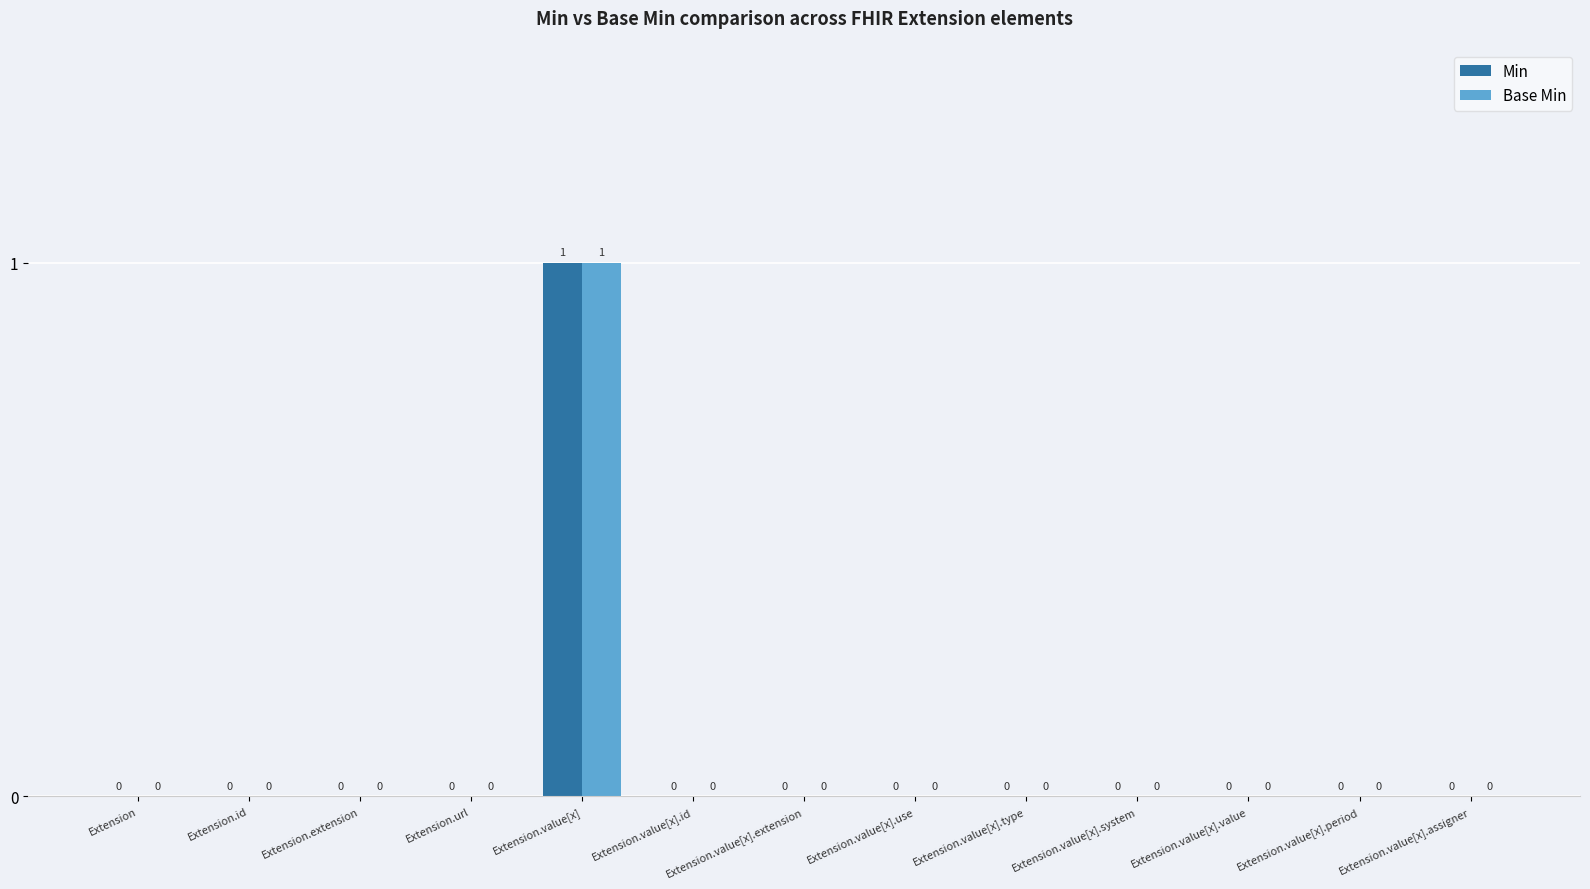

At which category is the sum across all series the highest?

Extension.value[x]